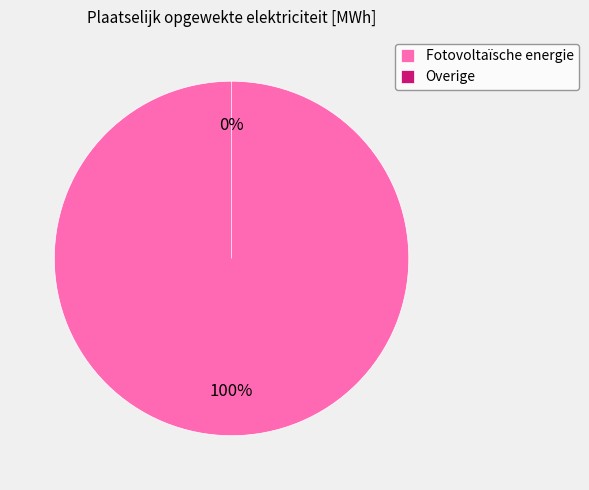

Is it true that Overige is 0% of the pie?

True